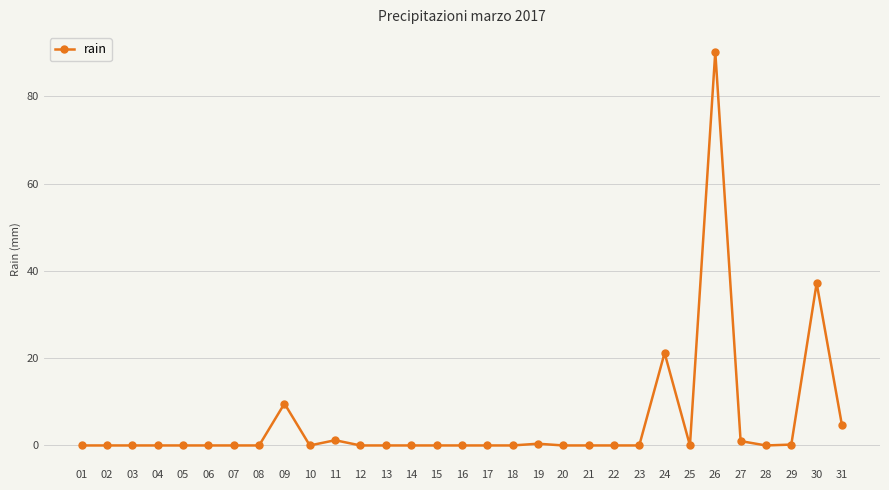

Is it true that the value at 13 is -62.0?

False